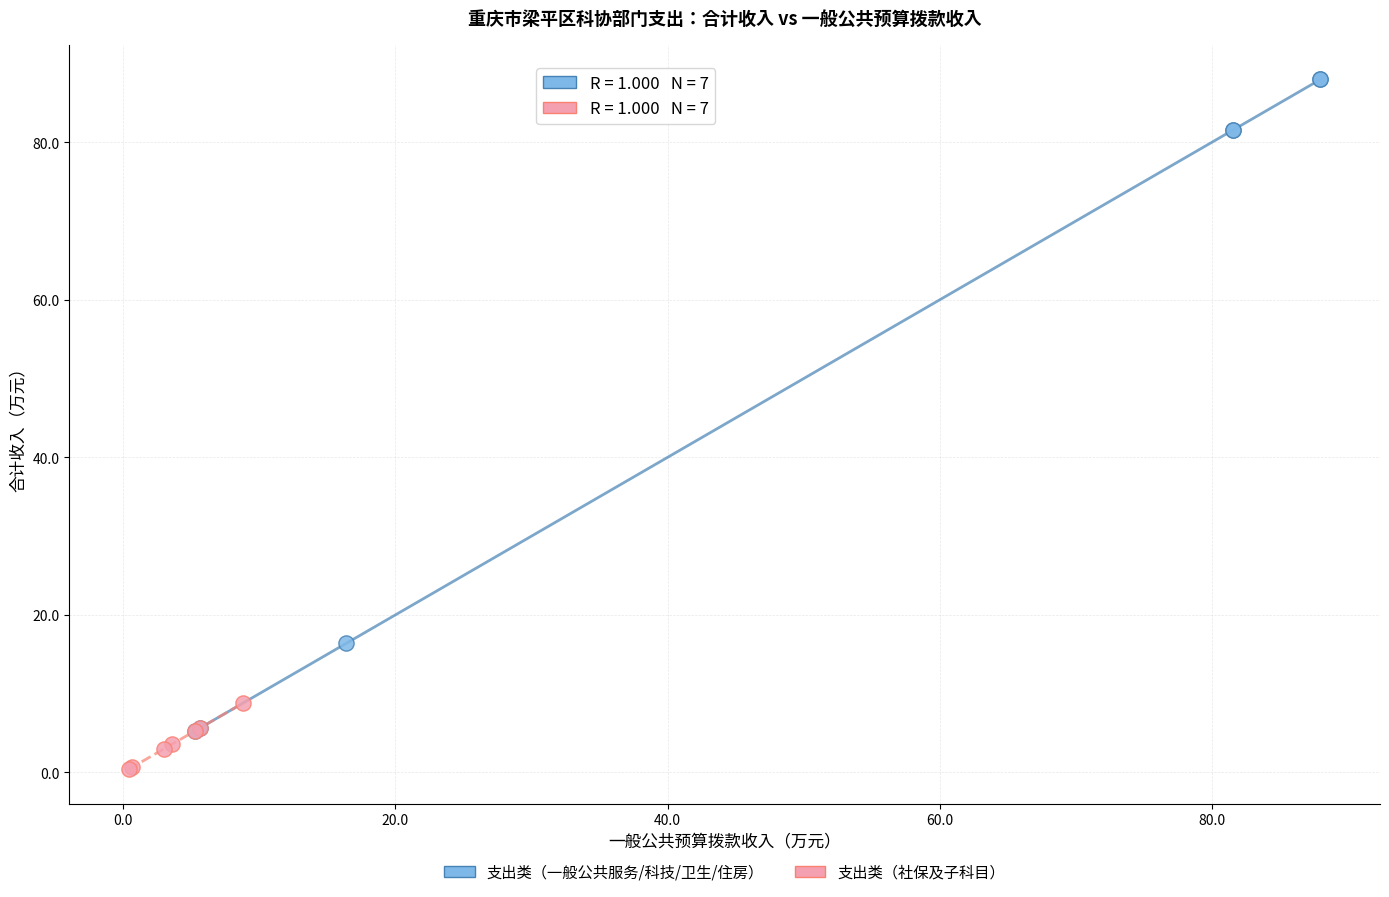

Which series contains the lowest Y value?

支出类（社保及子科目）